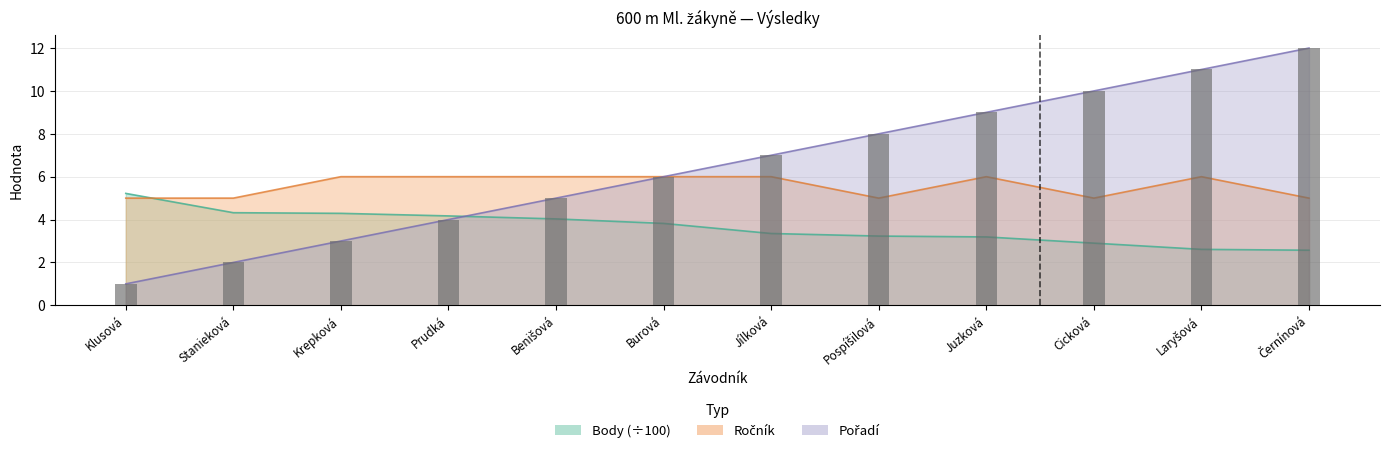

What are all the series names shown in the legend?

Pořadí, Body, Ročník